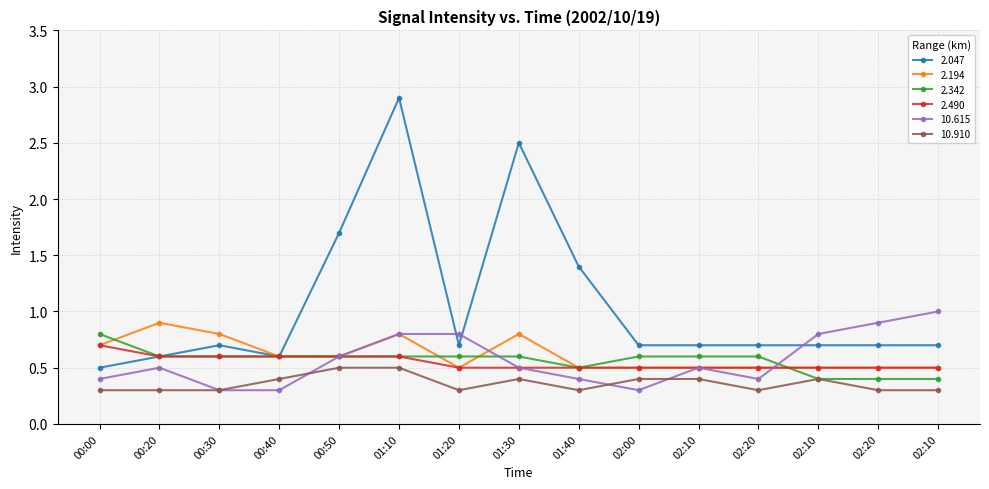

What is the sum of the 2.194 values at 00:40 and 02:00?

1.1